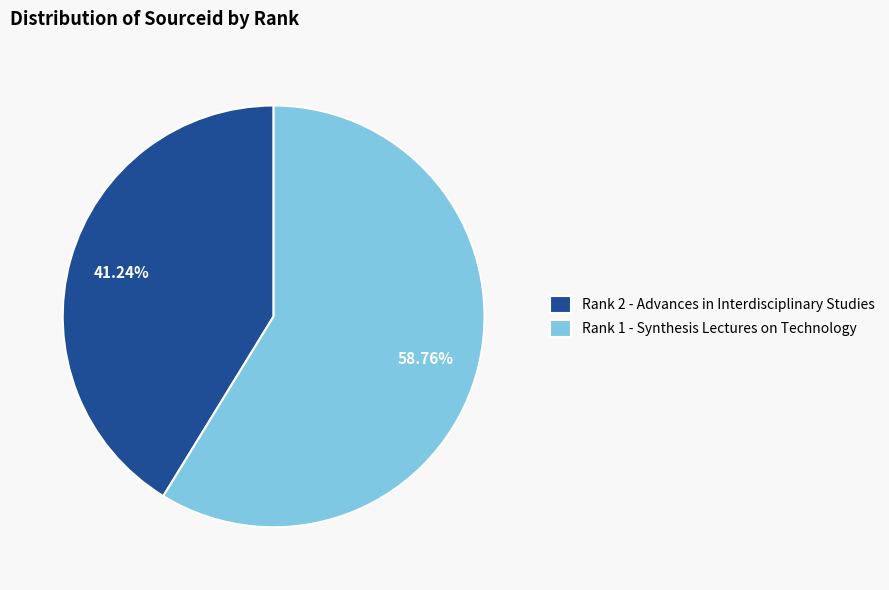

To the nearest percent, what is the combined percentage of Rank 2 - Advances in Interdisciplinary Studies and Rank 1 - Synthesis Lectures on Technology?

100%